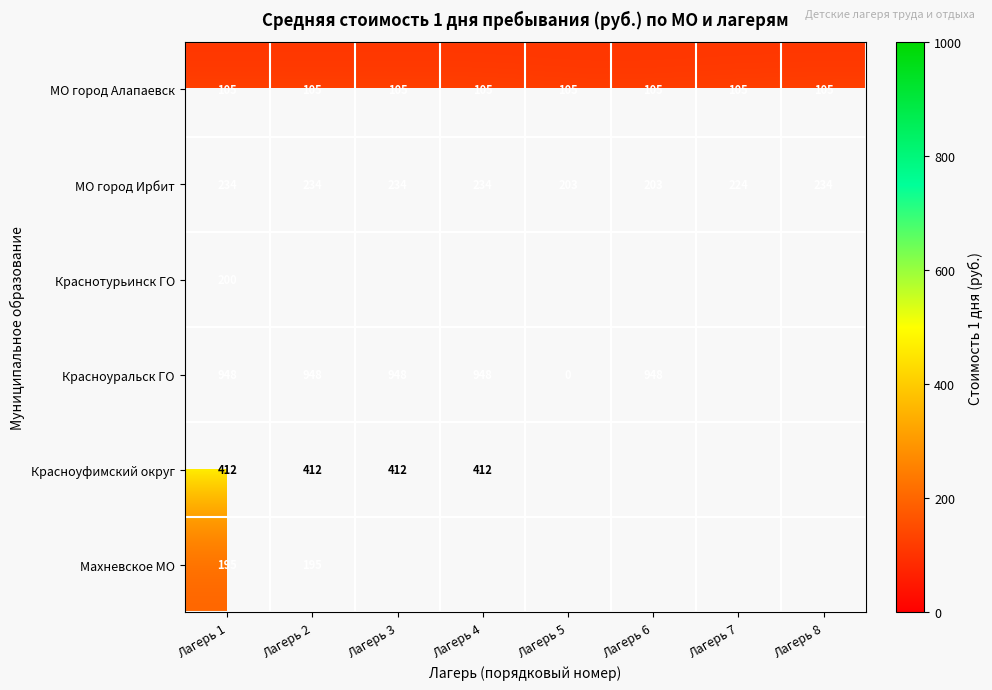

What is the spread (max minus min) of values at Лагерь 2?

843.0